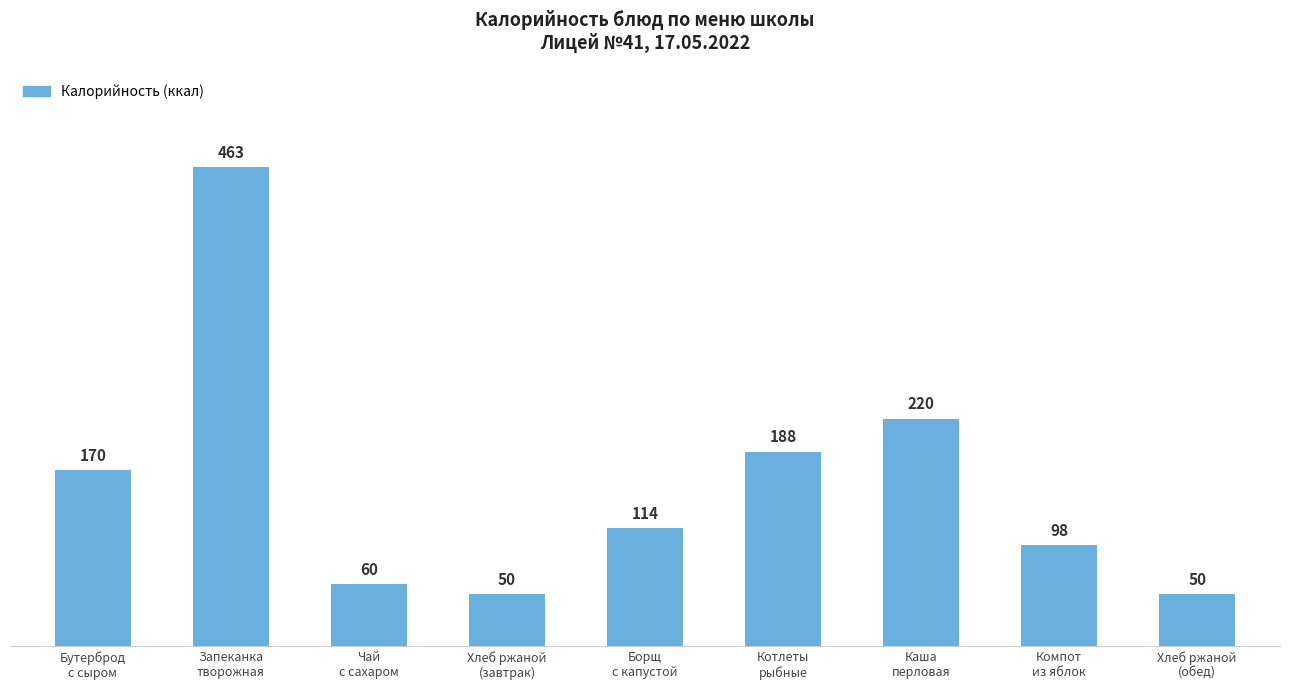

Count the number of data series in this chart.

1